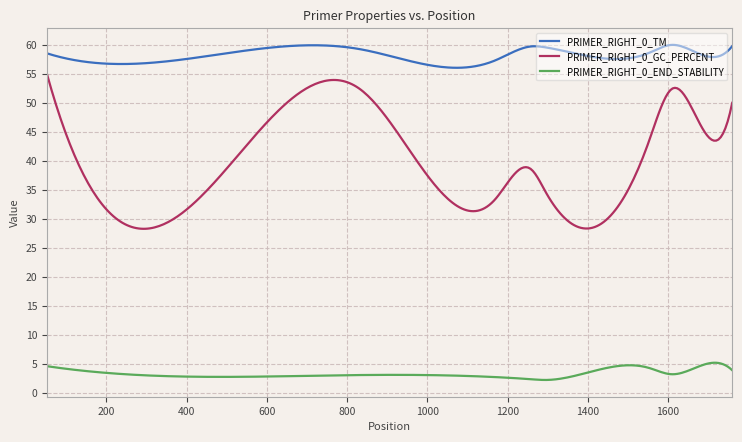

What is the minimum value for PRIMER_RIGHT_0_END_STABILITY?

2.2